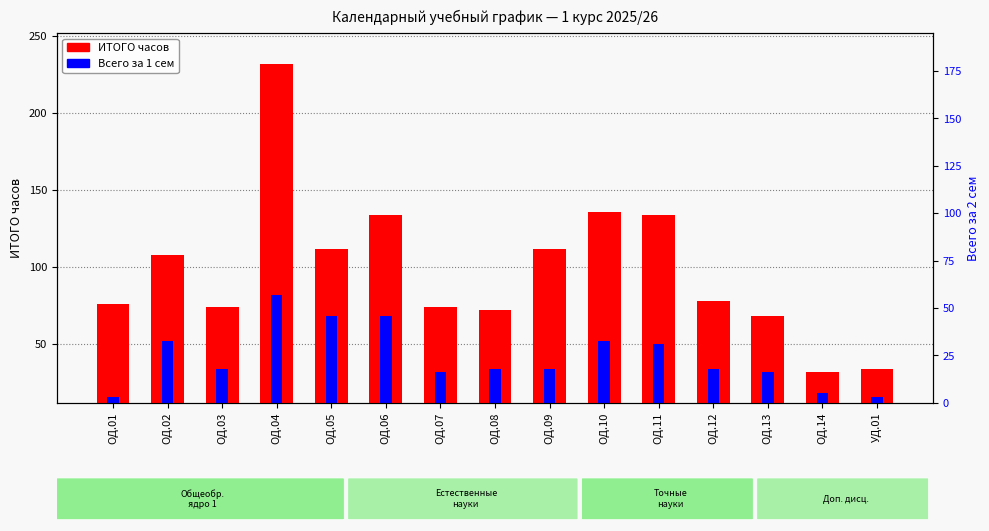

The ИТОГО часов series shows 68 at ОД.13. True or false?

True